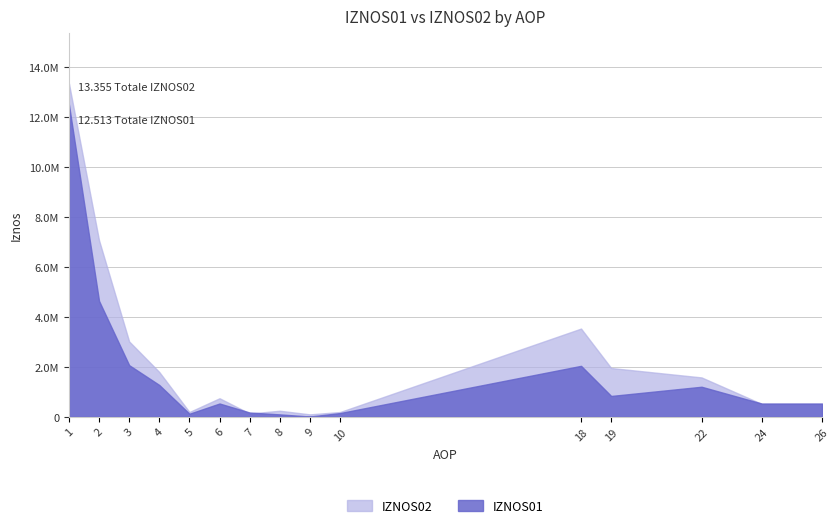

What is the sum of the IZNOS01 values at 2 and 1?

17157528.4